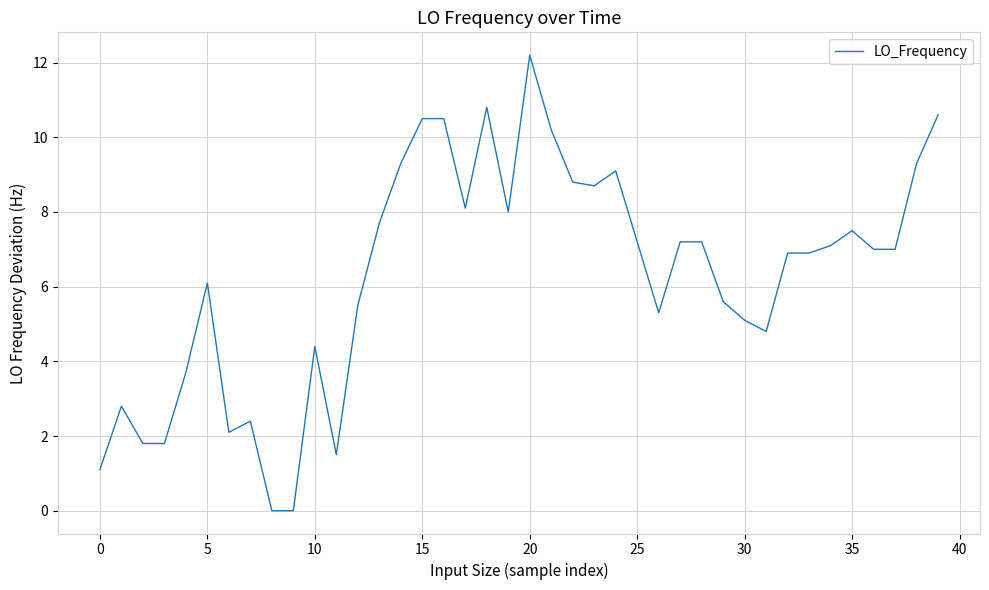

How many categories are shown in the chart?

40